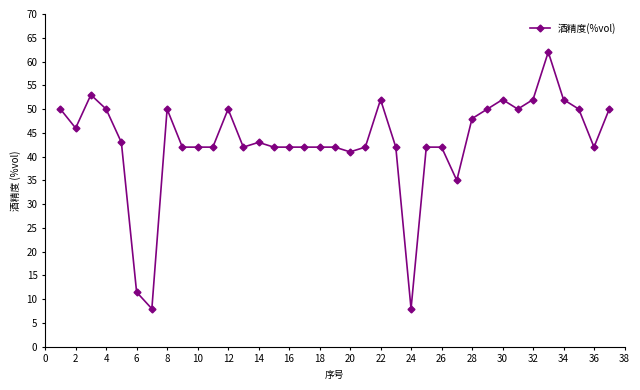

Count the number of data series in this chart.

1